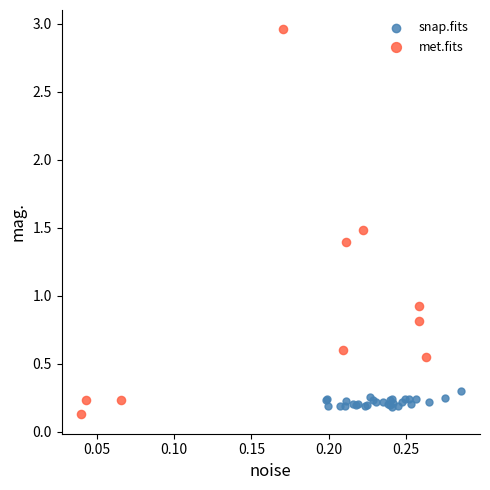

Which series contains the highest Y value?

met.fits